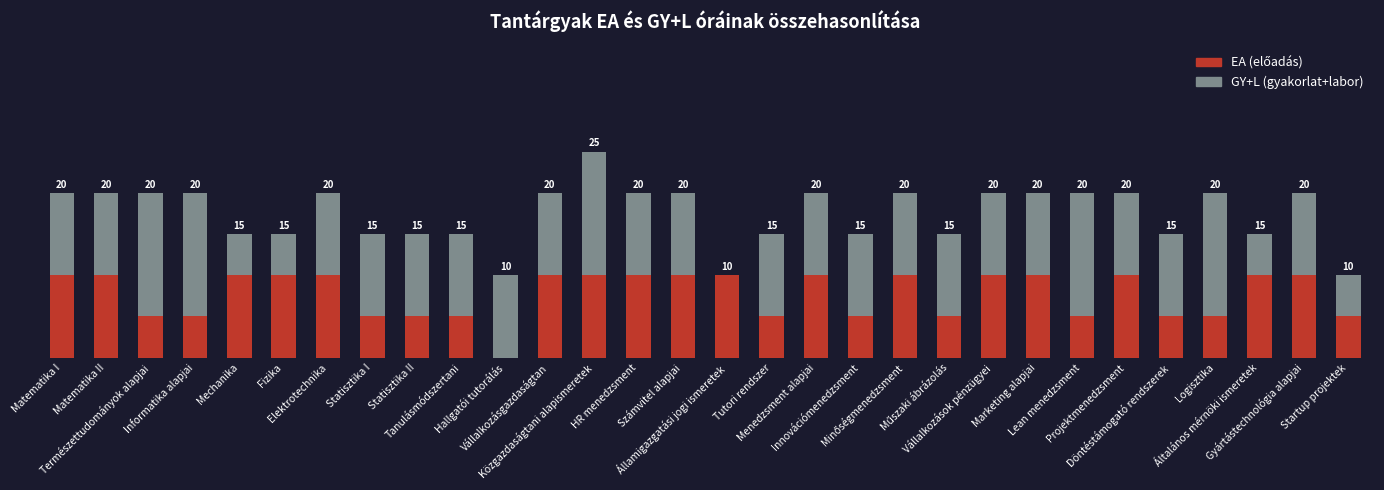

Does the chart contain stacked bars?

Yes